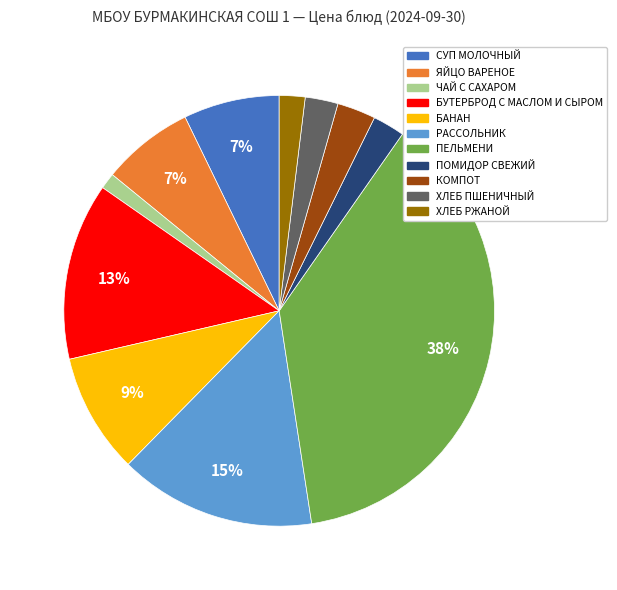

Is it true that ЯЙЦО ВАРЕНОЕ is 1% of the pie?

False